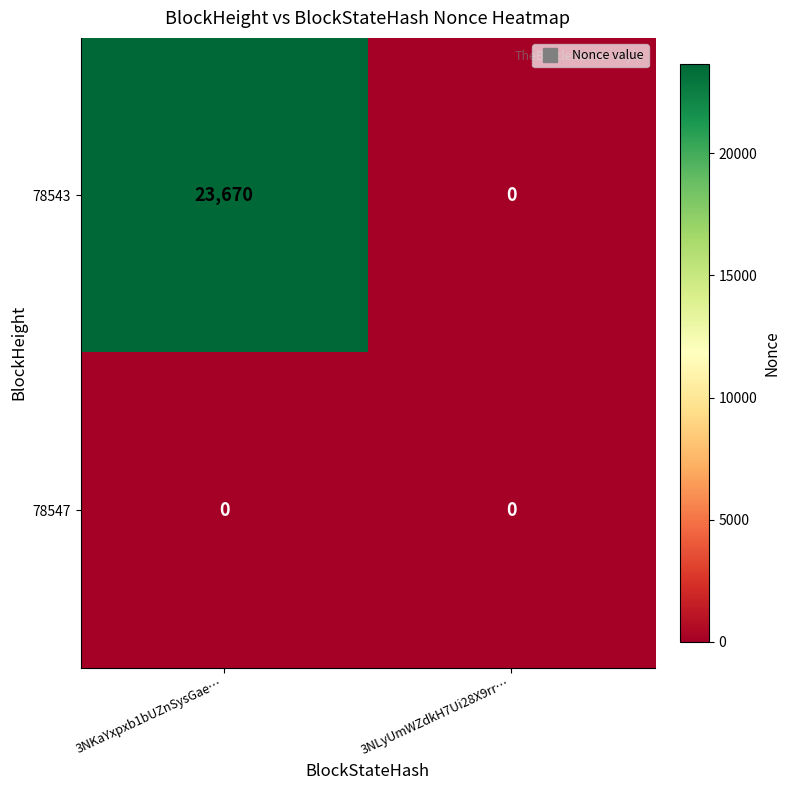

At 3NKaYxpxb1bUZnSysGae…, list the series in order from largest to smallest.

78543, 78547